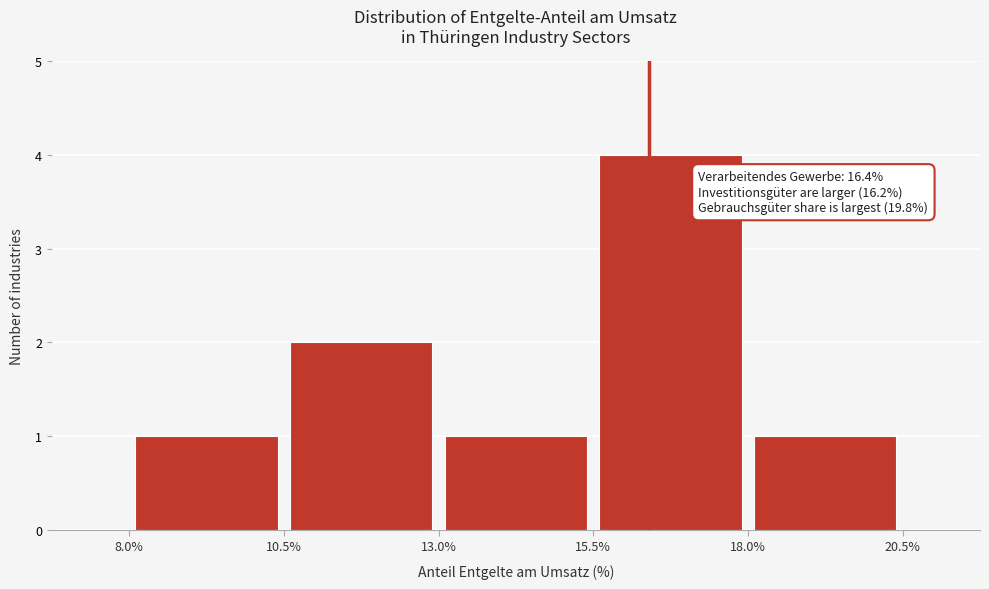

Over which range of the x-axis is the bar tallest?

15.5% to 18.0%